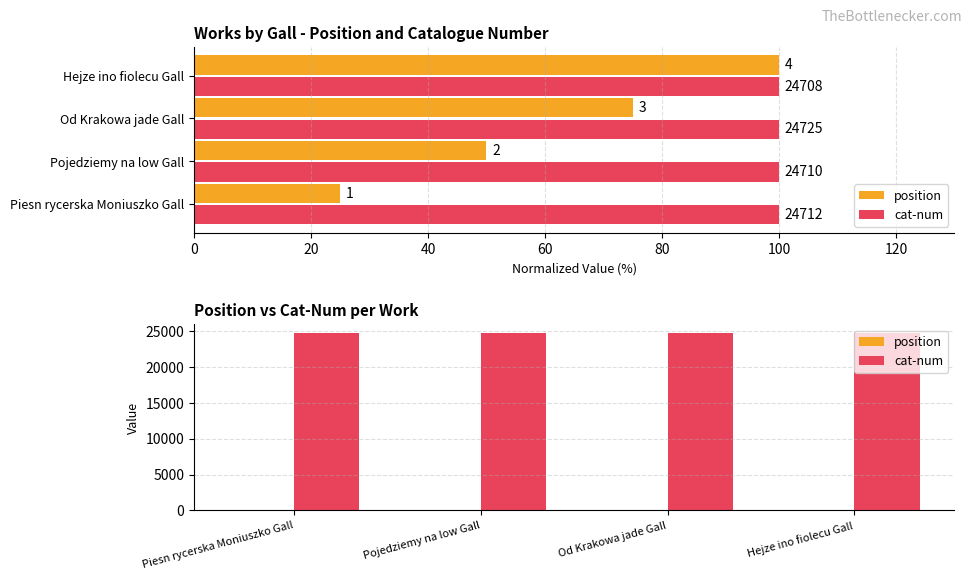

At how many categories does at least one series exceed 10461?

4